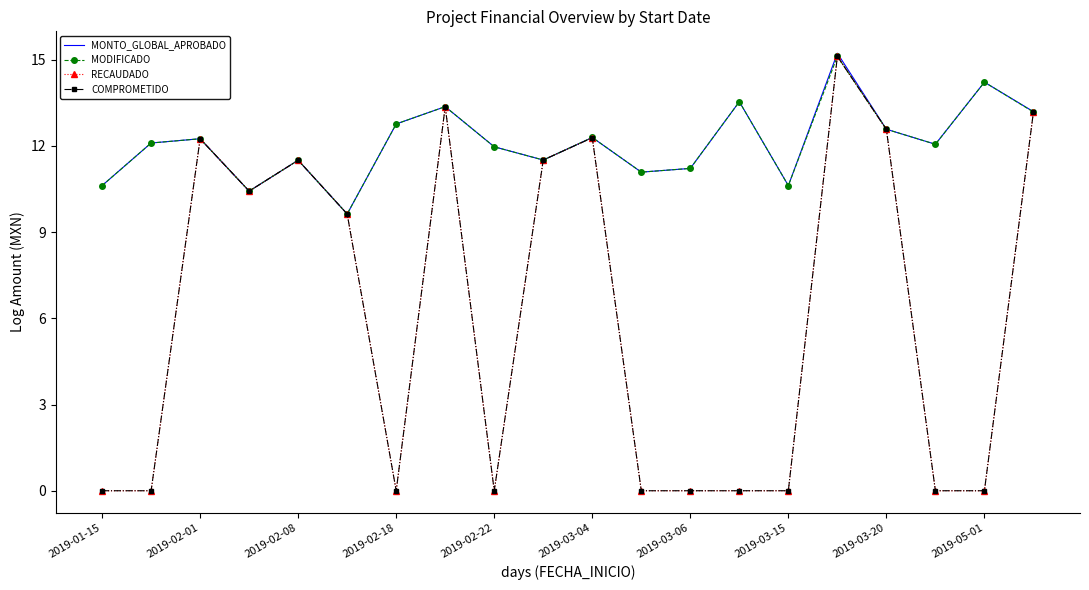

In MODIFICADO, how many points are lower than both neighbors (excluding endpoints)?

6